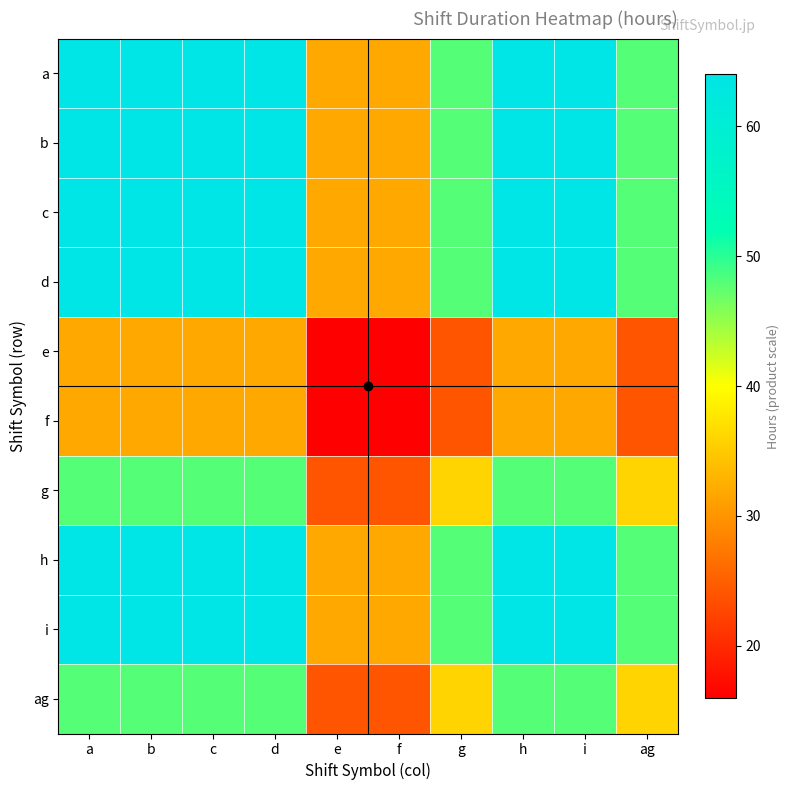

Reading left to right, transcribe all the data shown in this chart.

a: a=64	b=64	c=64	d=64	e=32	f=32	g=48	h=64	i=64	ag=48
b: a=64	b=64	c=64	d=64	e=32	f=32	g=48	h=64	i=64	ag=48
c: a=64	b=64	c=64	d=64	e=32	f=32	g=48	h=64	i=64	ag=48
d: a=64	b=64	c=64	d=64	e=32	f=32	g=48	h=64	i=64	ag=48
e: a=32	b=32	c=32	d=32	e=16	f=16	g=24	h=32	i=32	ag=24
f: a=32	b=32	c=32	d=32	e=16	f=16	g=24	h=32	i=32	ag=24
g: a=48	b=48	c=48	d=48	e=24	f=24	g=36	h=48	i=48	ag=36
h: a=64	b=64	c=64	d=64	e=32	f=32	g=48	h=64	i=64	ag=48
i: a=64	b=64	c=64	d=64	e=32	f=32	g=48	h=64	i=64	ag=48
ag: a=48	b=48	c=48	d=48	e=24	f=24	g=36	h=48	i=48	ag=36